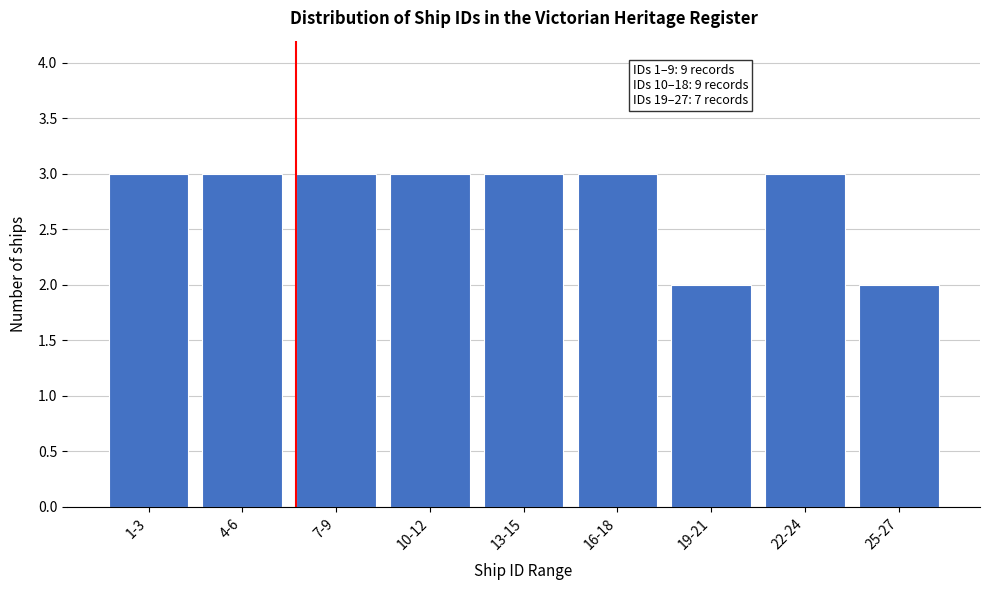

Reading left to right, extract all data points from this chart.

1-3=3	4-6=3	7-9=3	10-12=3	13-15=3	16-18=3	19-21=2	22-24=3	25-27=2